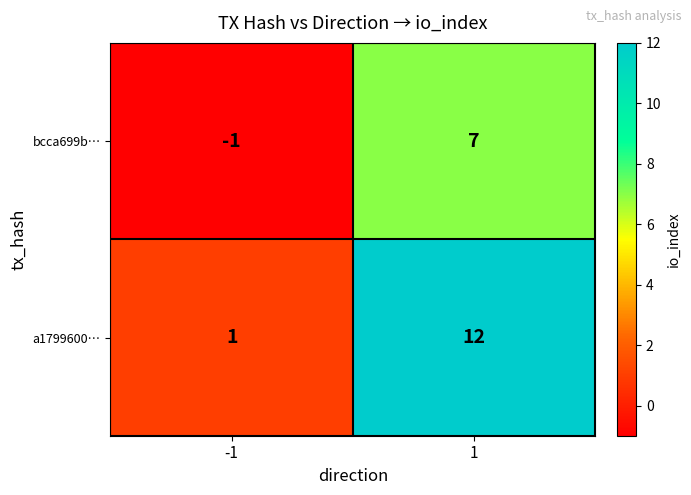

Which series changed the most between -1 and 1?

a1799600…